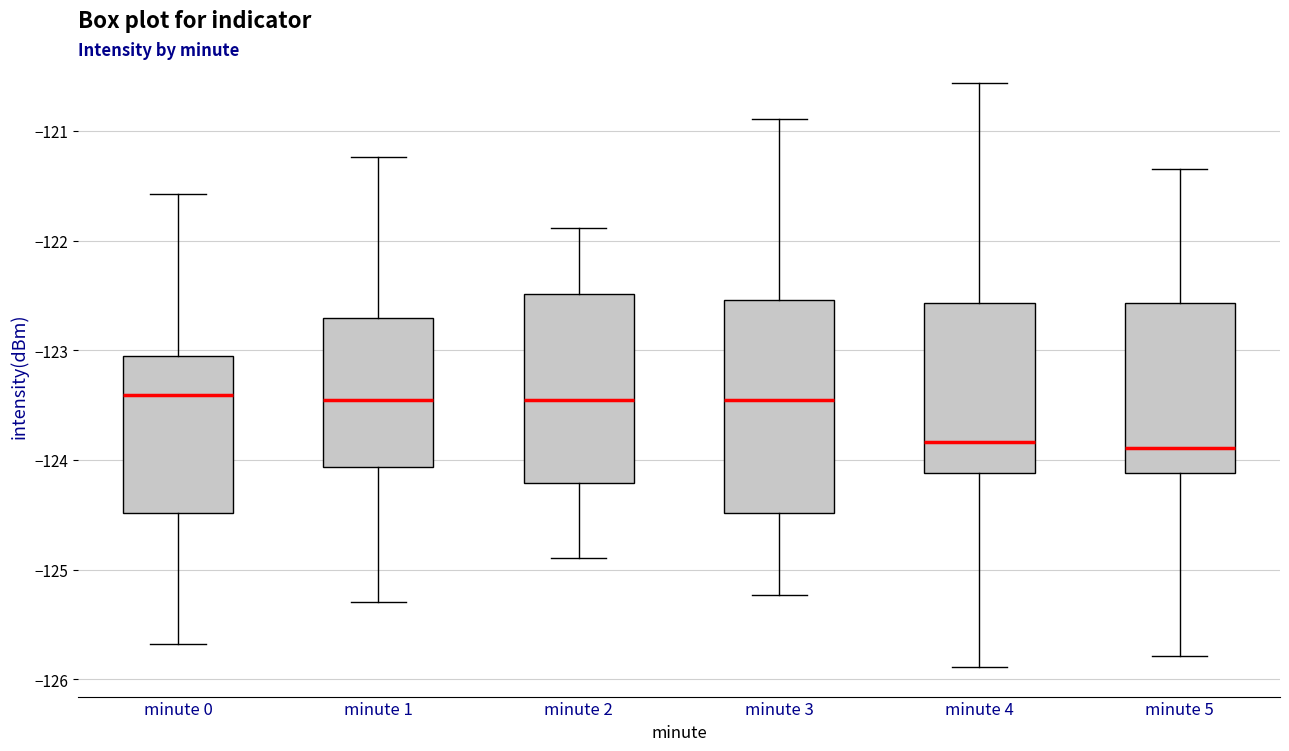

Comparing the boxes themselves (not the whiskers), which one is the tallest?

minute 3